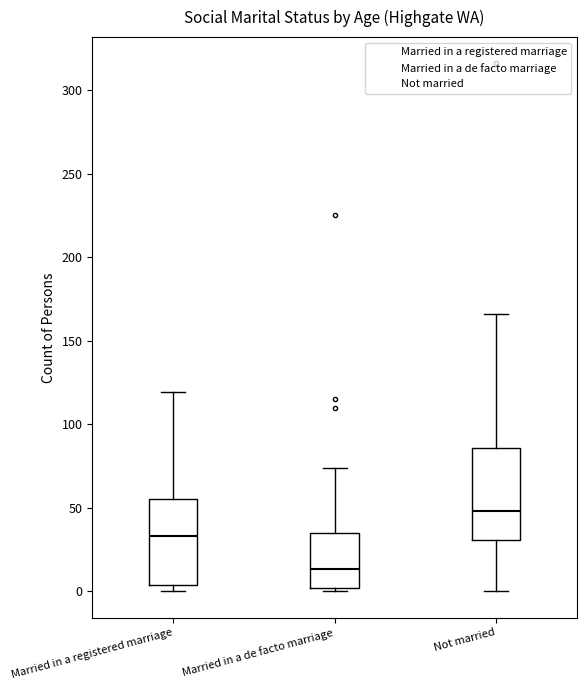

Reading left to right, transcribe this box plot: for each box, give where its median line is, the range the box spans, and where its two whiskers end, as read against the y-axis. The values are not printed on the chart, so give them approximately, as read against the axis.

Married in a registered marriage: median 35, box 5 to 55, whiskers 0 to 120
Married in a de facto marriage: median 15, box 0 to 35, whiskers 0 (just below the box's lower edge) to 75
Not married: median 50, box 30 to 85, whiskers 0 to 165